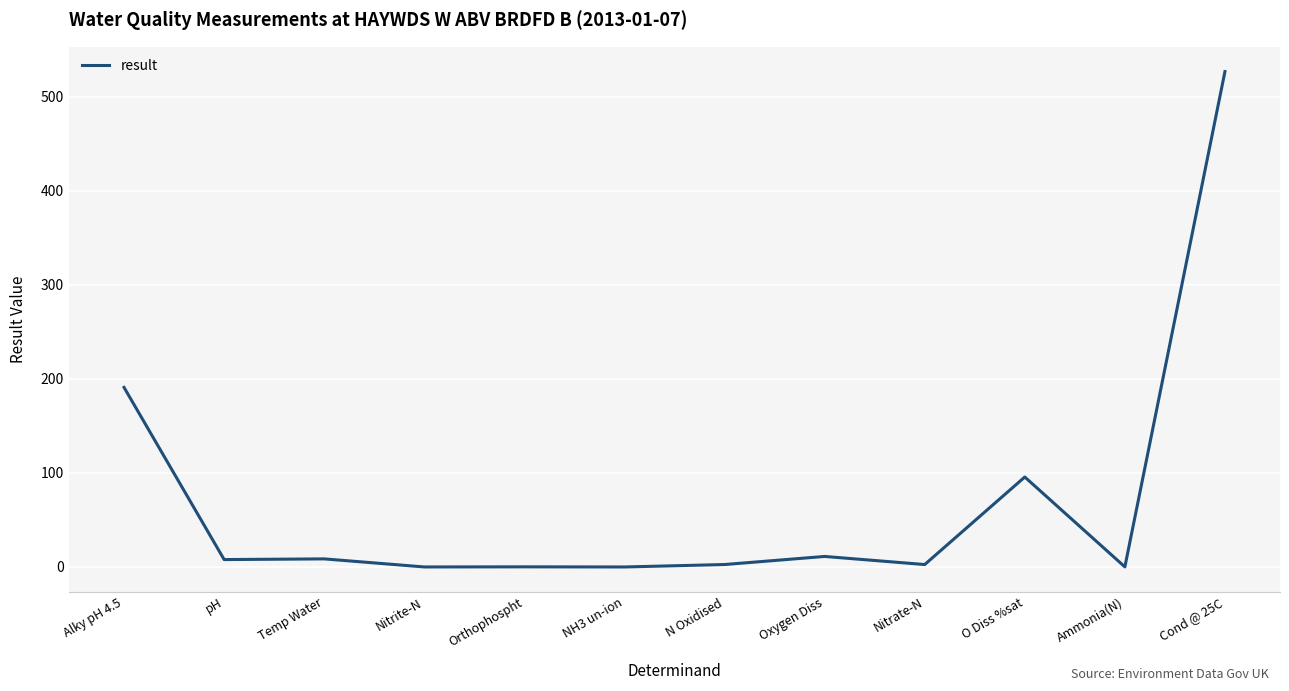

How many lines are shown in the chart?

1